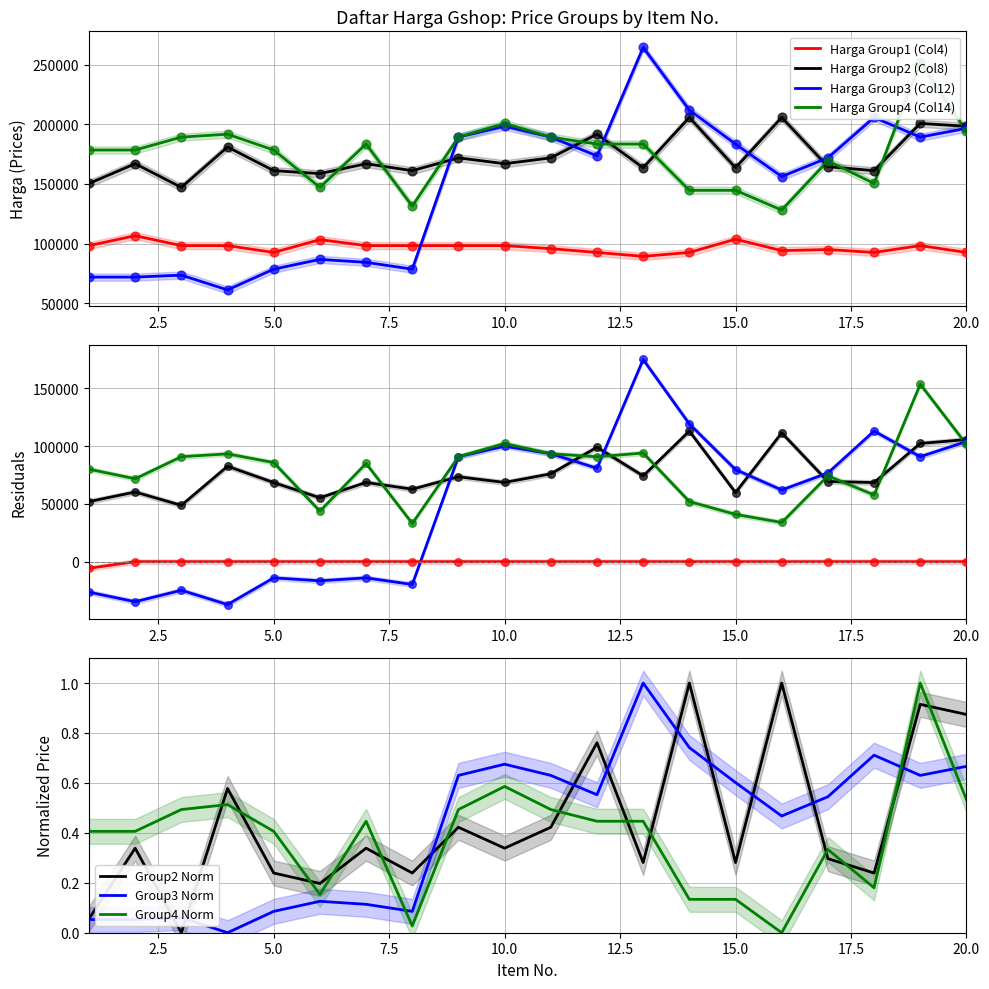

True or false: Harga Group3 (Col12) and Harga Group1 (Col4) cross at least once.

True